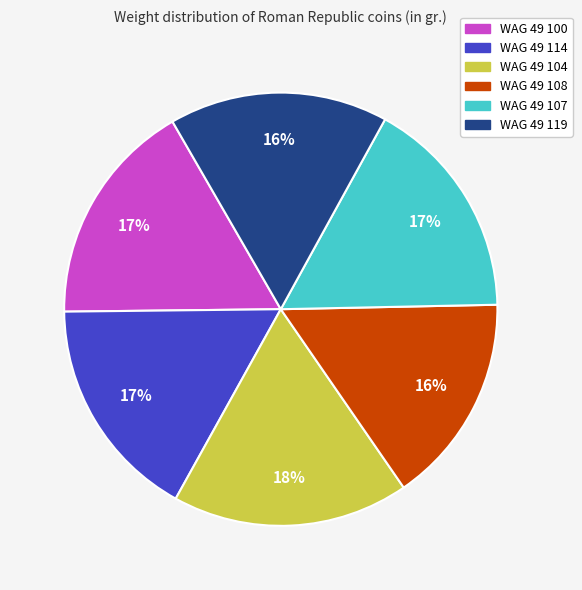

Combined, do WAG 49 104 and WAG 49 108 account for over 50%?

No